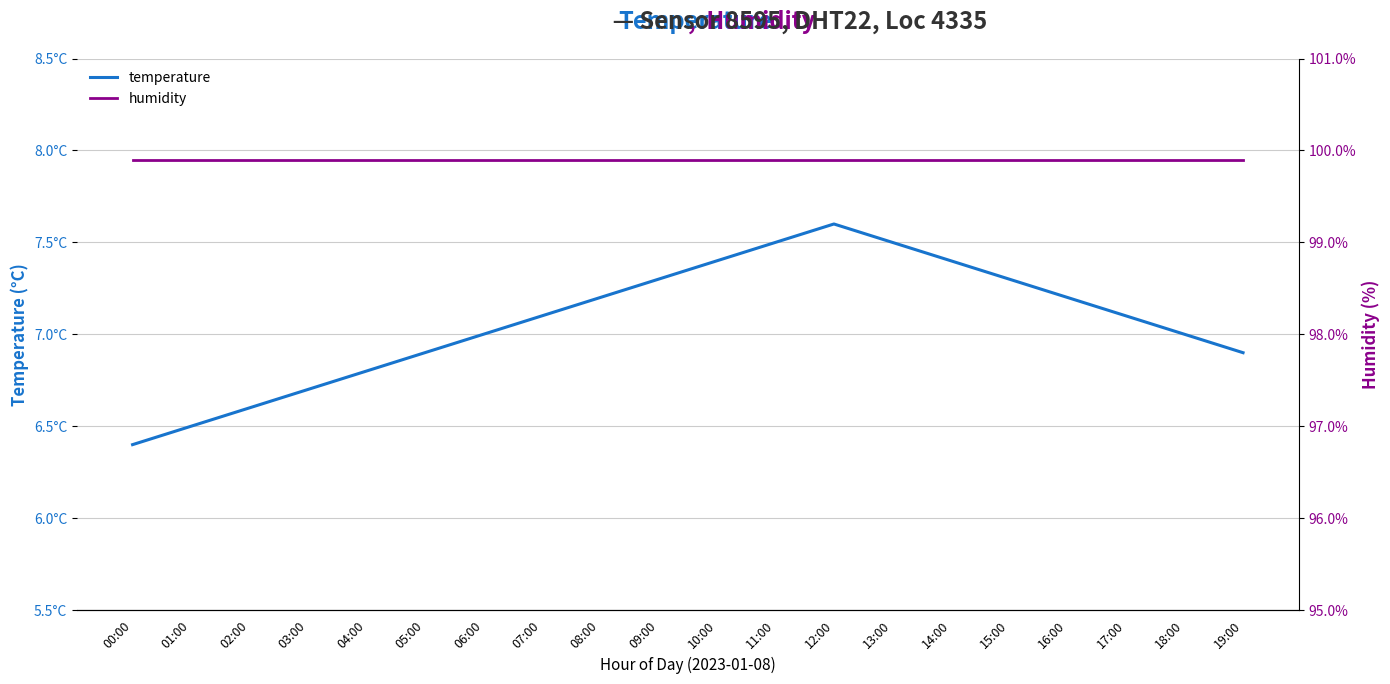

What is the value of the temperature point at the 13th from the left?

7.6